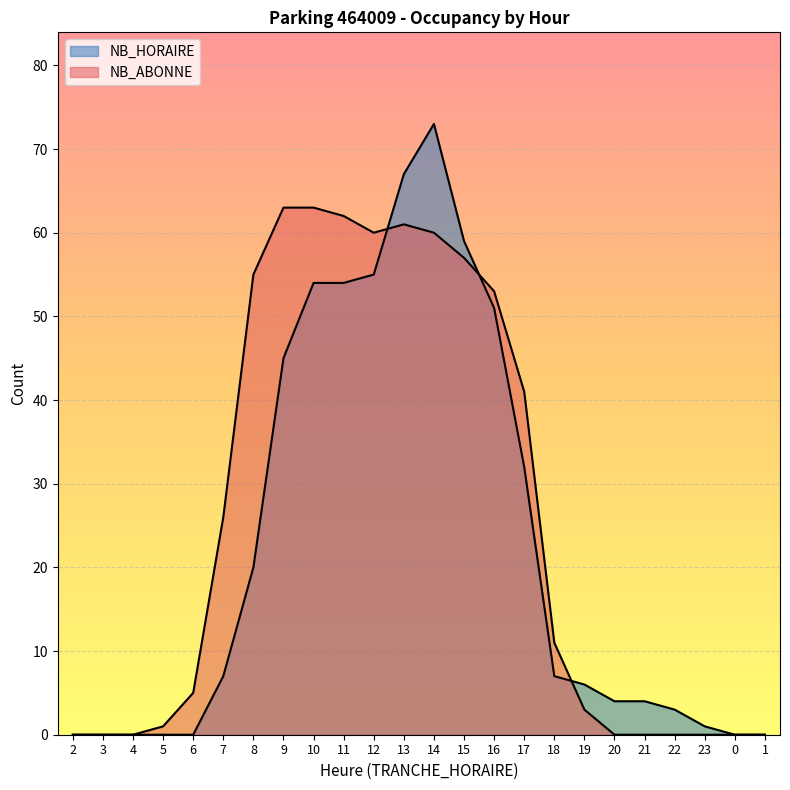

The value of NB_ABONNE at 19 is 3. True or false?

True